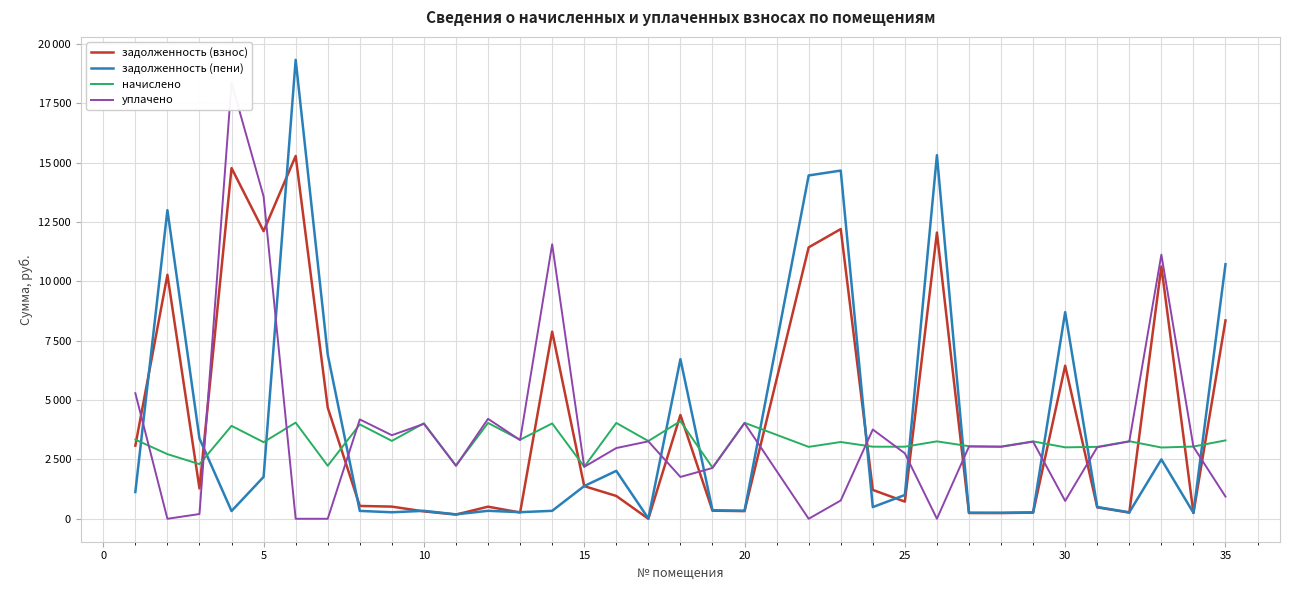

Is it true that задолженность (пени) equals 421.5 at 30?

False